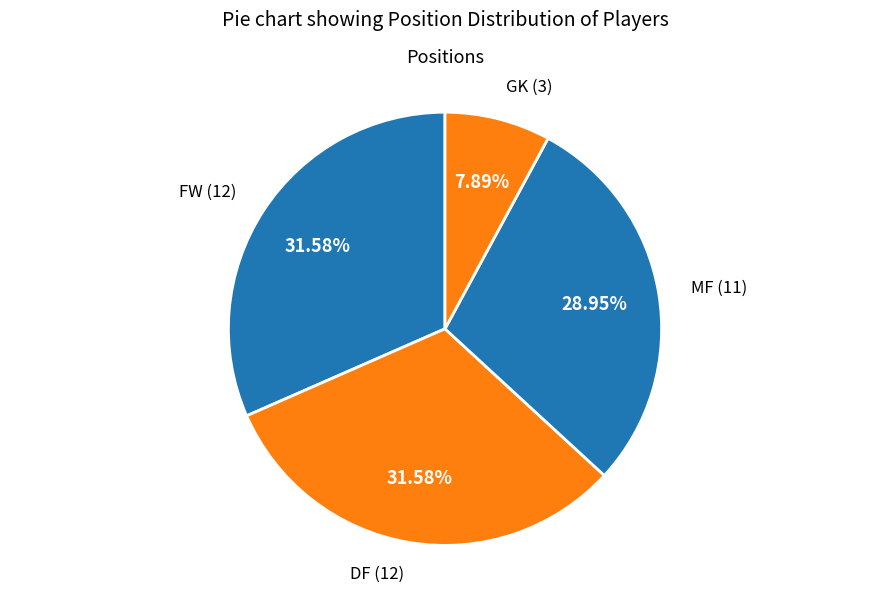

To the nearest percent, what percentage of the pie is DF?

32%